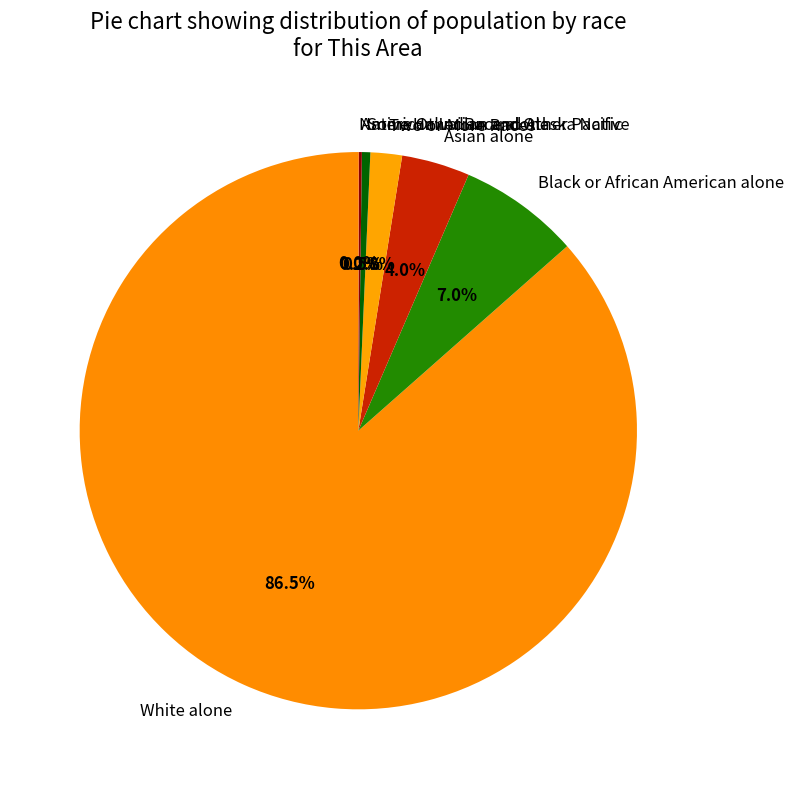

Between Black or African American alone and Two or More Races, which is larger?

Black or African American alone